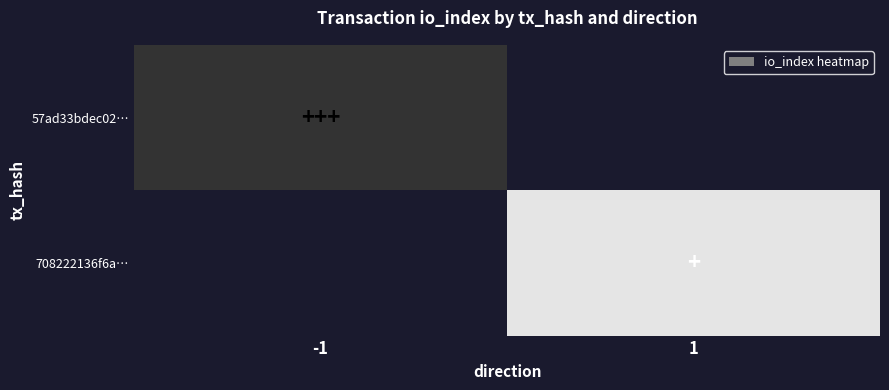

List the series in order of their peak value, lowest first.

57ad33bdec02…, 708222136f6a…